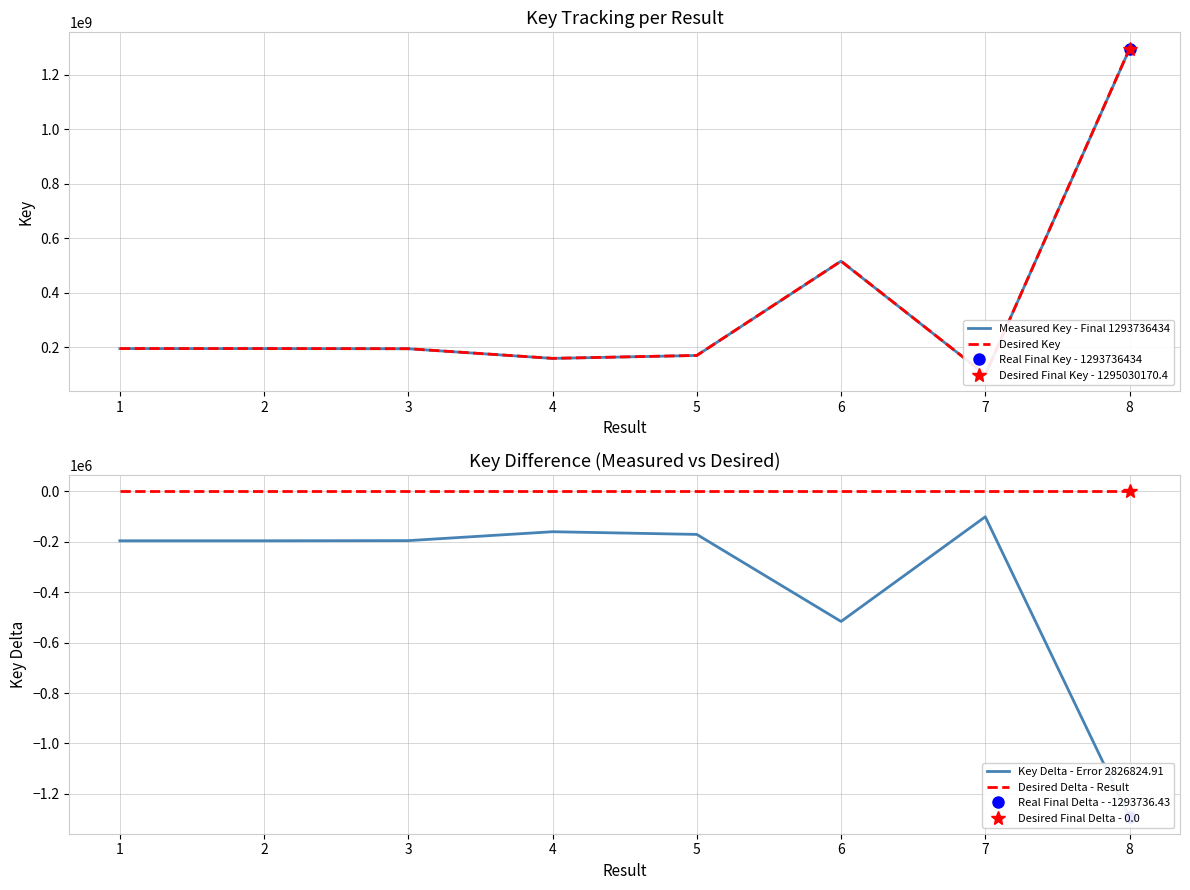

At 1, list the series in order from largest to smallest.

Desired Key, Measured Key - Final 1293736434, Desired Delta - Result, Key Delta - Error 2826824.91